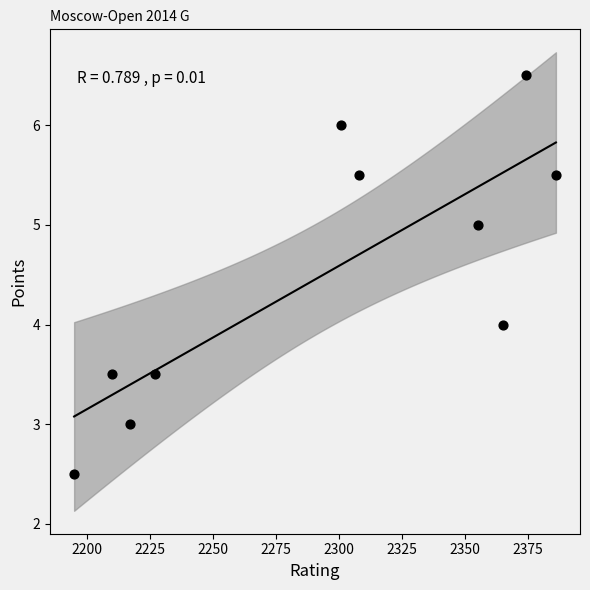

What is the range of Y values (max minus min)?

4.0